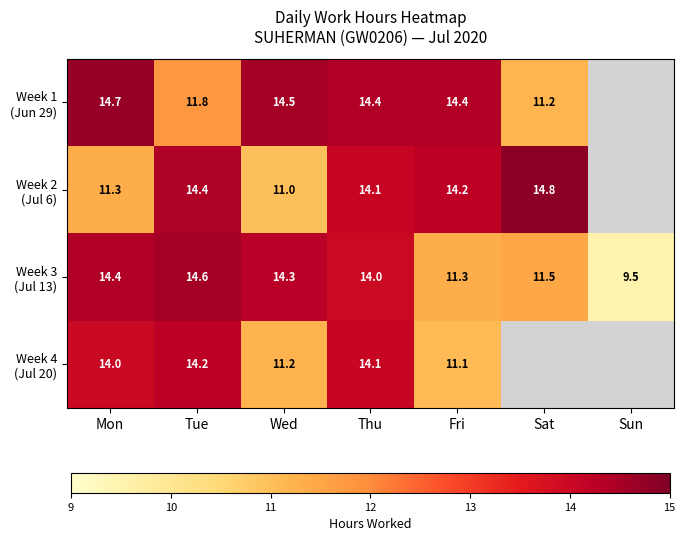

How many distinct data groups are displayed?

4